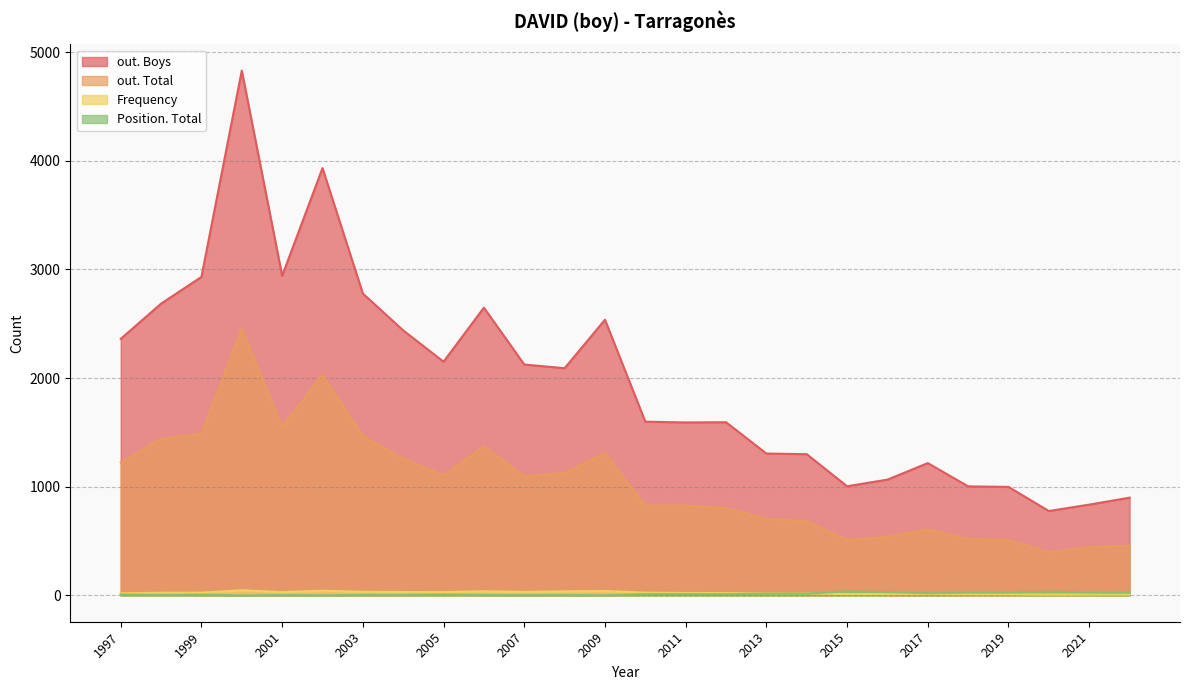

How many lines are shown in the chart?

4